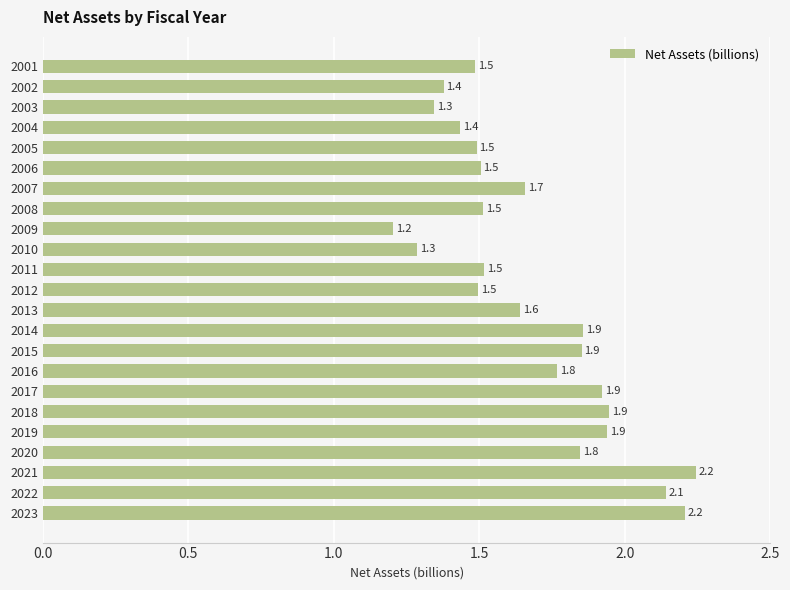

What is the average value?

1.7